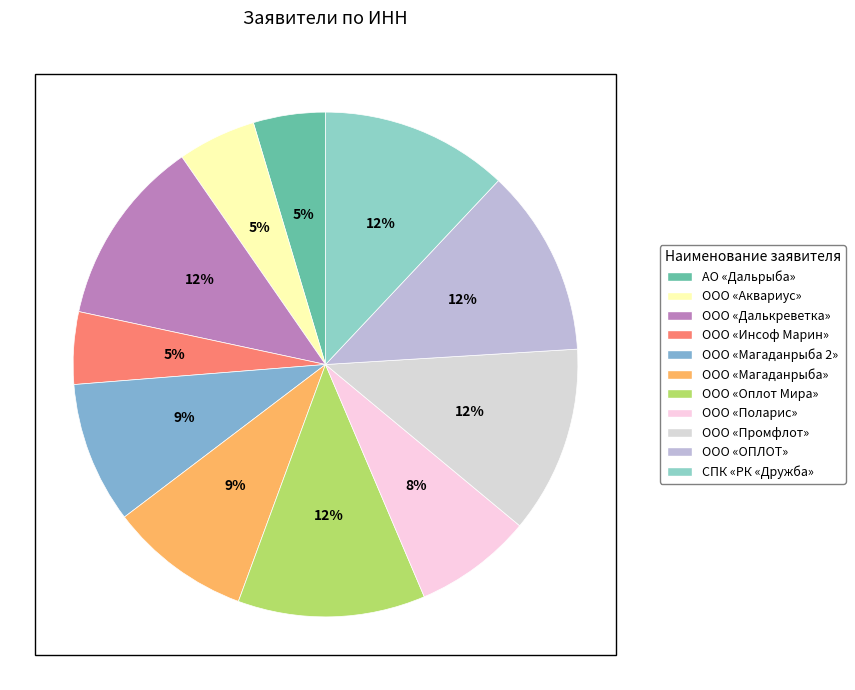

Rank the categories by value from lowest to highest.

АО «Дальрыба», ООО «Инсоф Марин», ООО «Аквариус», ООО «Поларис», ООО «Магаданрыба», ООО «Магаданрыба 2», ООО «Далькреветка», ООО «Промфлот», ООО «Оплот Мира», СПК «РК «Дружба», ООО «ОПЛОТ»